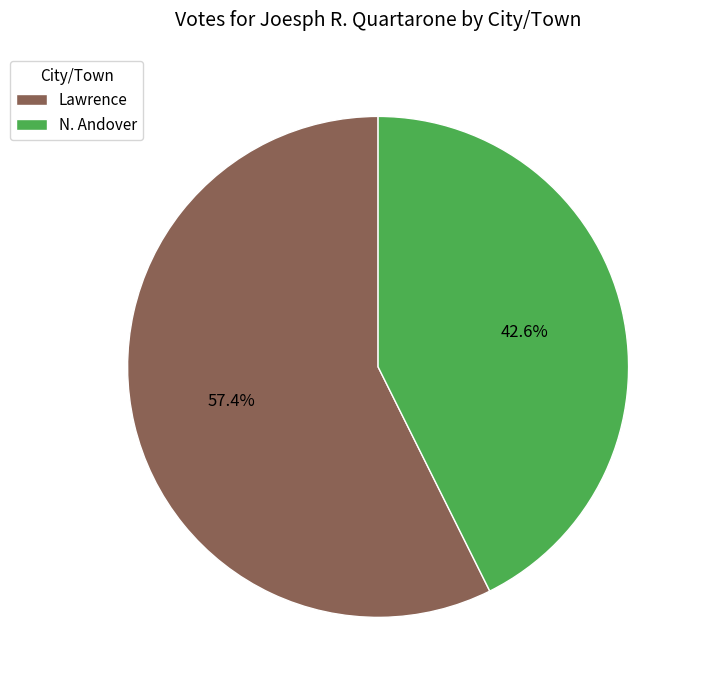

What portion of the pie excludes N. Andover?

57.4%